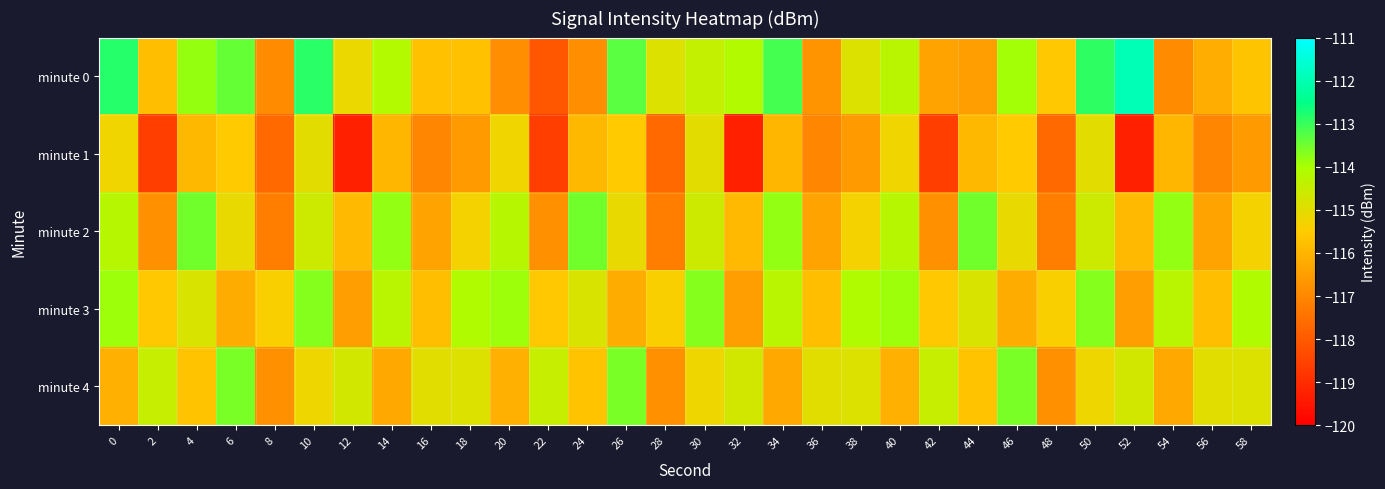

What is the total value across all series at 24?

-576.8